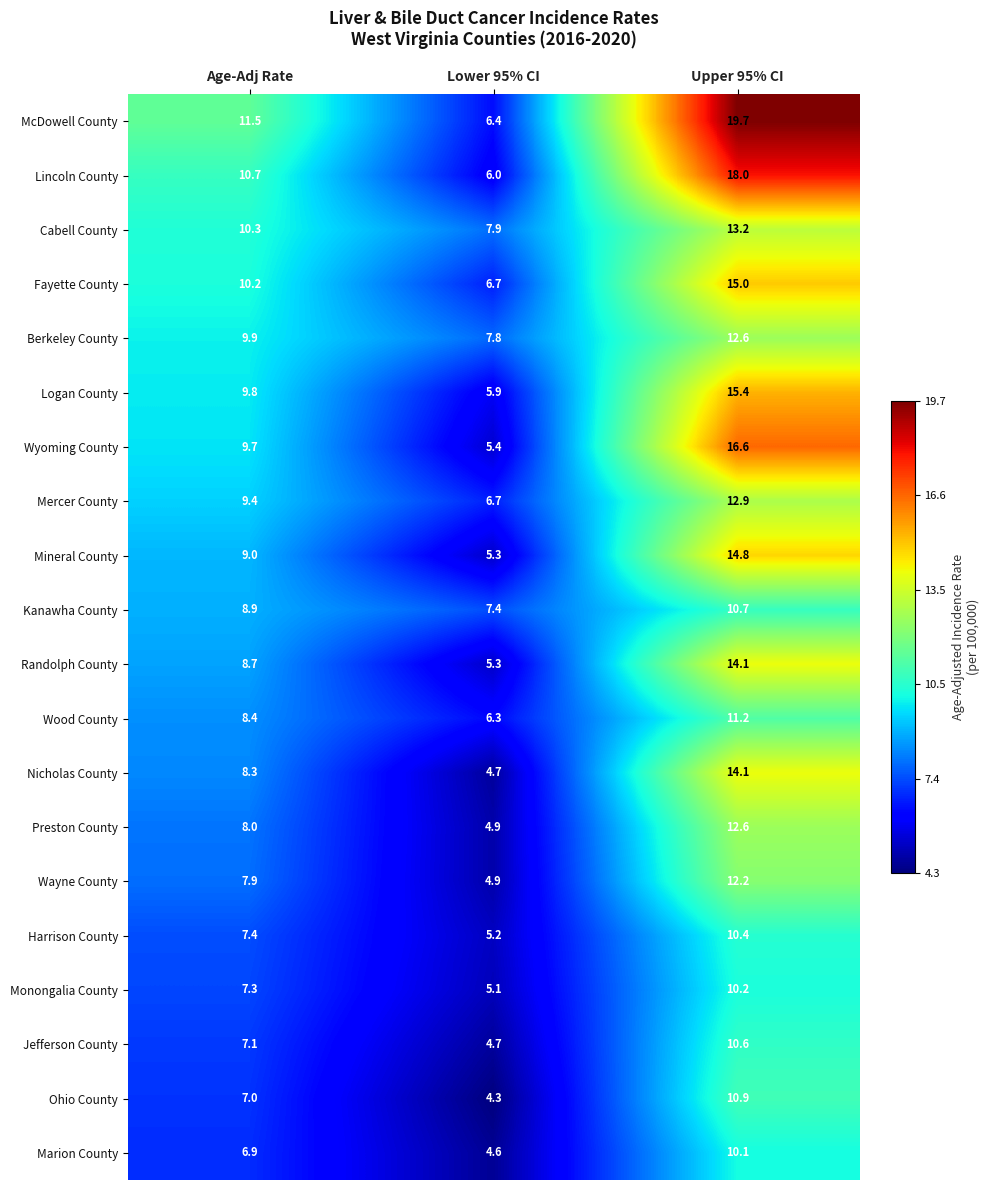

What is the sum of all Wood County values?

25.9